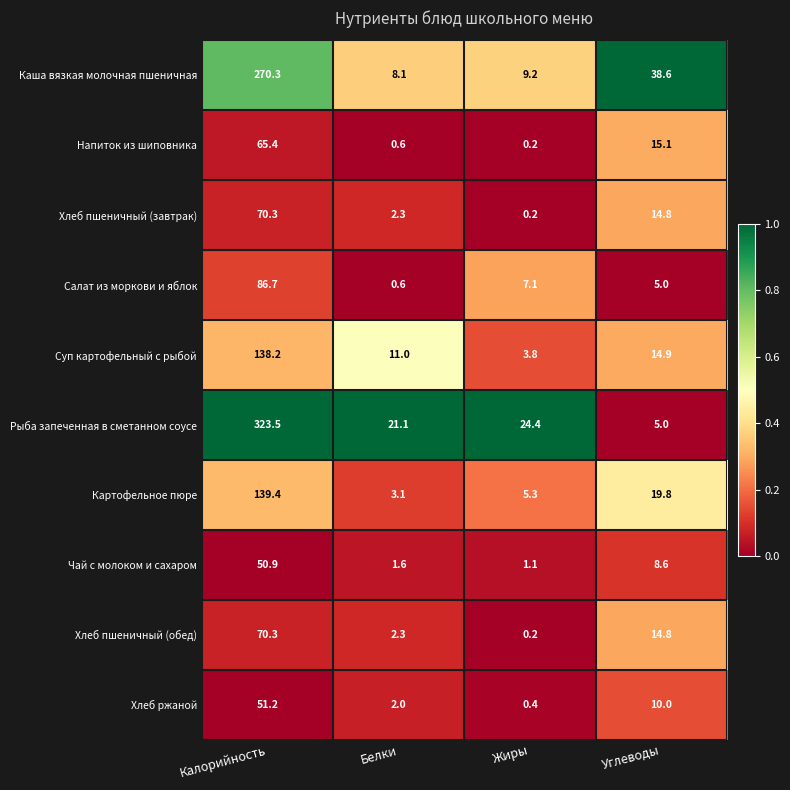

What is the difference between the maximum and second lowest values in the Хлеб ржаной series?

49.2